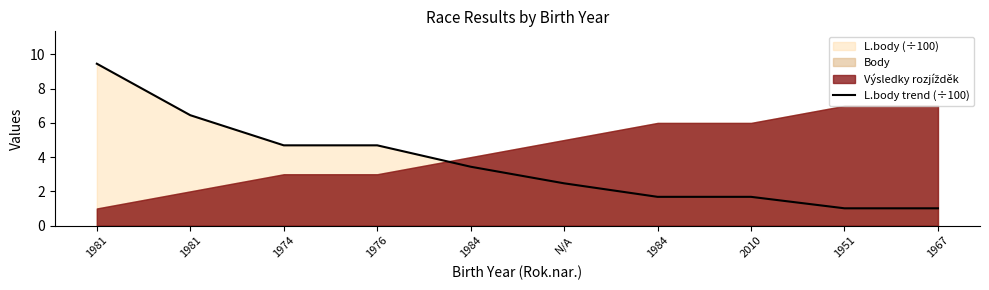

What is the difference between the maximum and minimum values?

8.5